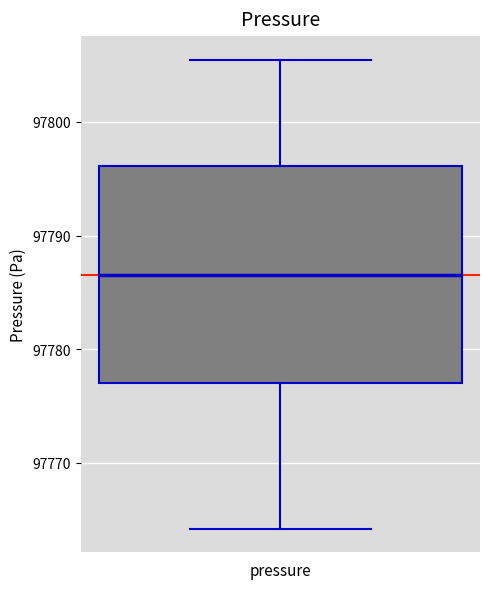

Transcribe this box plot: give where the median line is, the range the box spans, and where the two whiskers end, as read against the y-axis. The values are not printed on the chart, so give them approximately, as read against the axis.

median 97786, box 97777 to 97796, whiskers 97764 to 97805